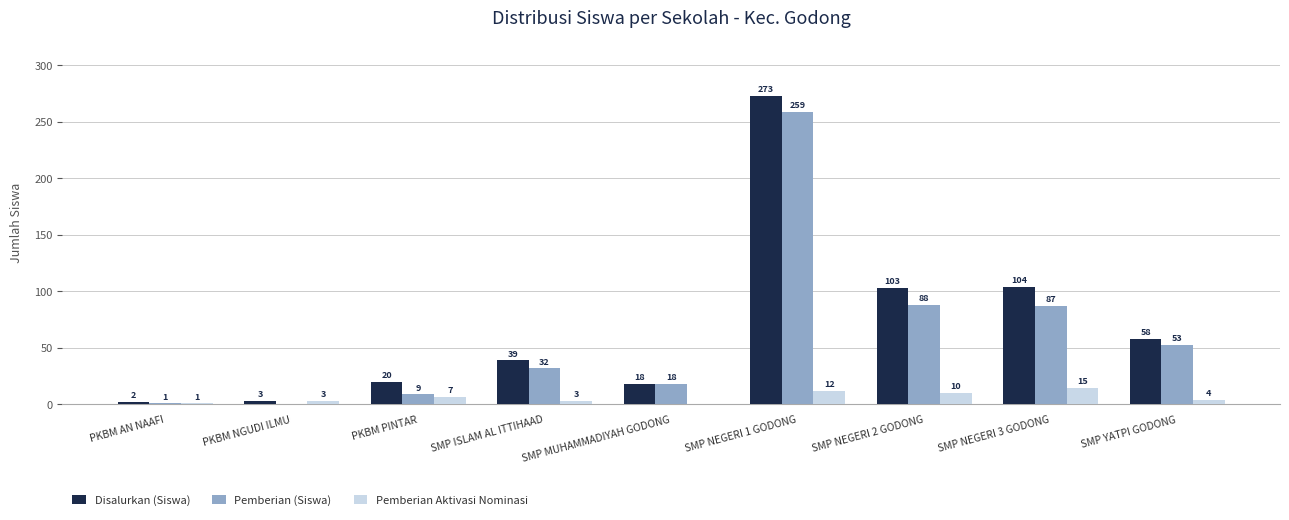

Where does the Pemberian Aktivasi Nominasi series first go above 4?

PKBM PINTAR